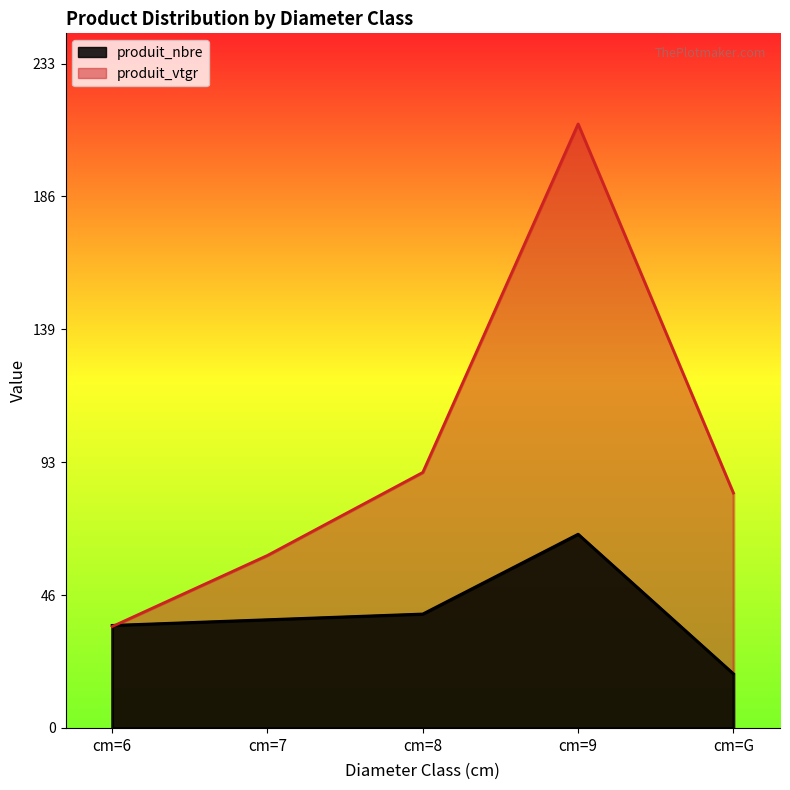

Where is produit_nbre nearest to the value 43?

cm=8